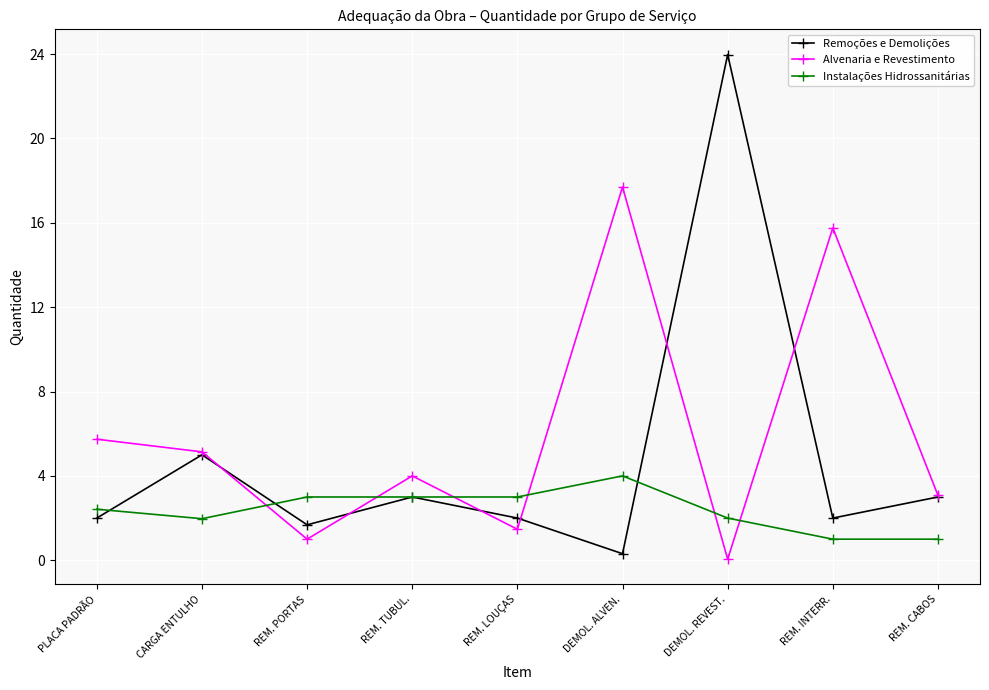

How many series are shown in this chart?

3